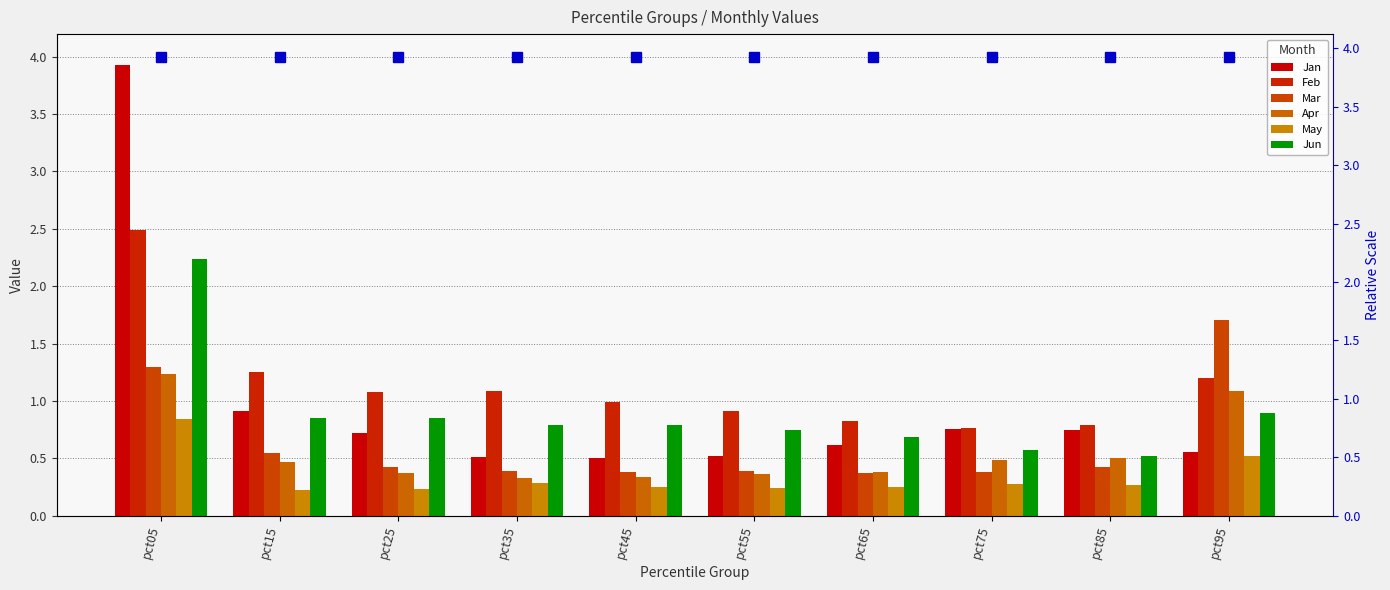

Which series has the largest total across all categories?

Feb